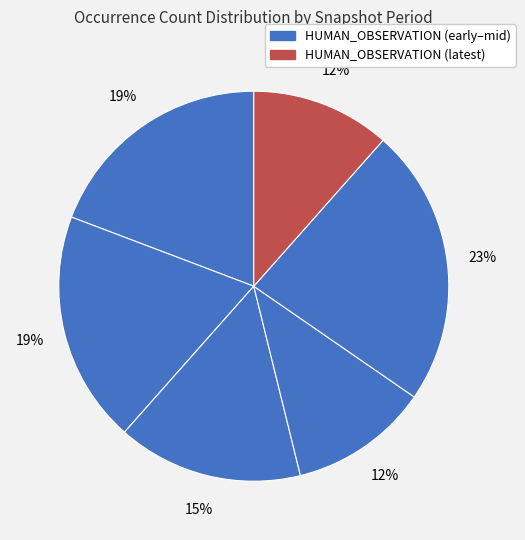

To the nearest percent, what is the average slice percentage?

17%